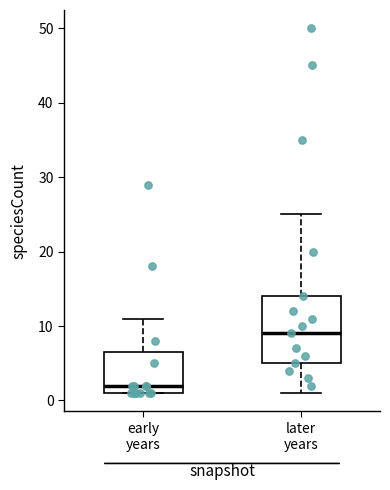

Where does the median line of the box for early years sit on the y-axis? The values are not printed on the chart, so give them approximately, as read against the axis.

2